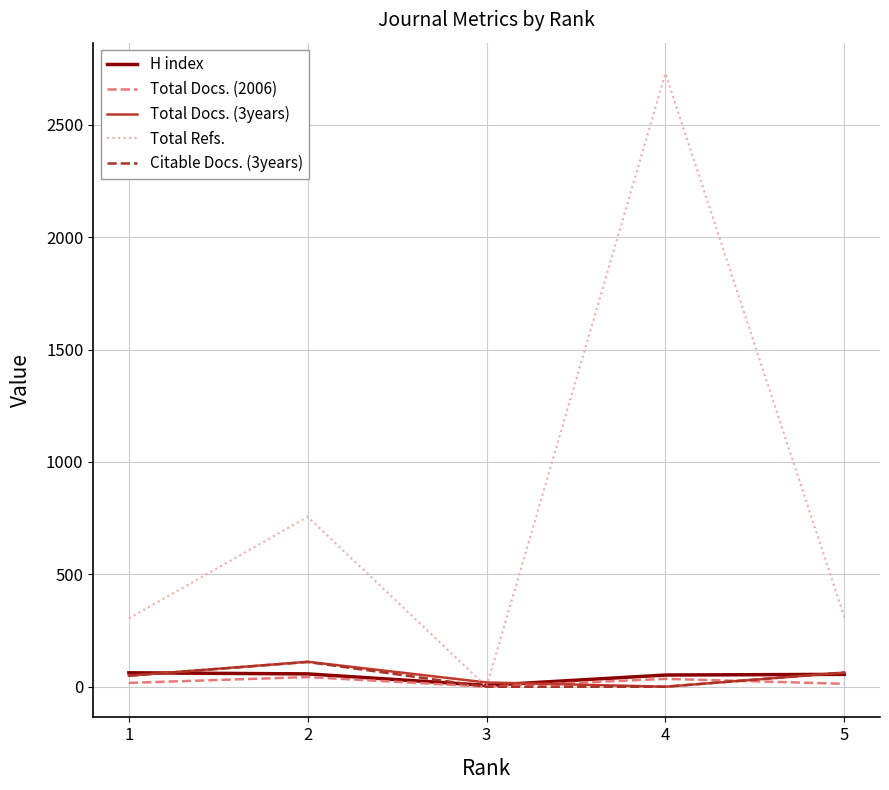

At which category is the sum across all series the highest?

4